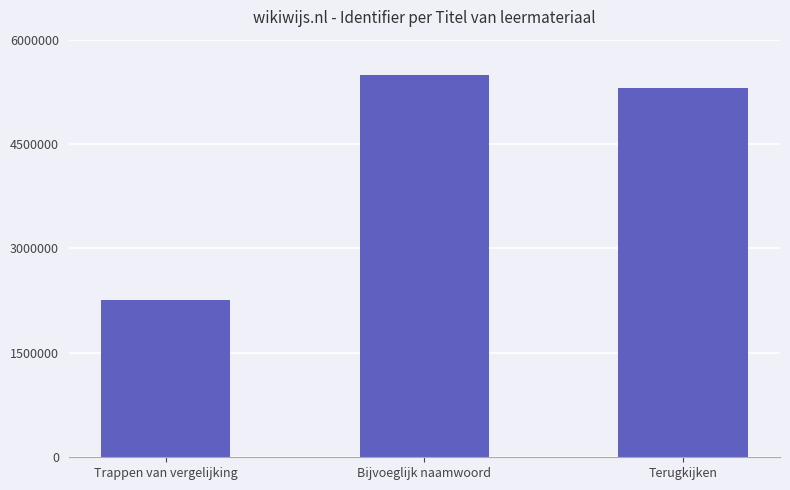

Reading left to right, what are all the values shown in this chart?

2262882	5486144	5307440